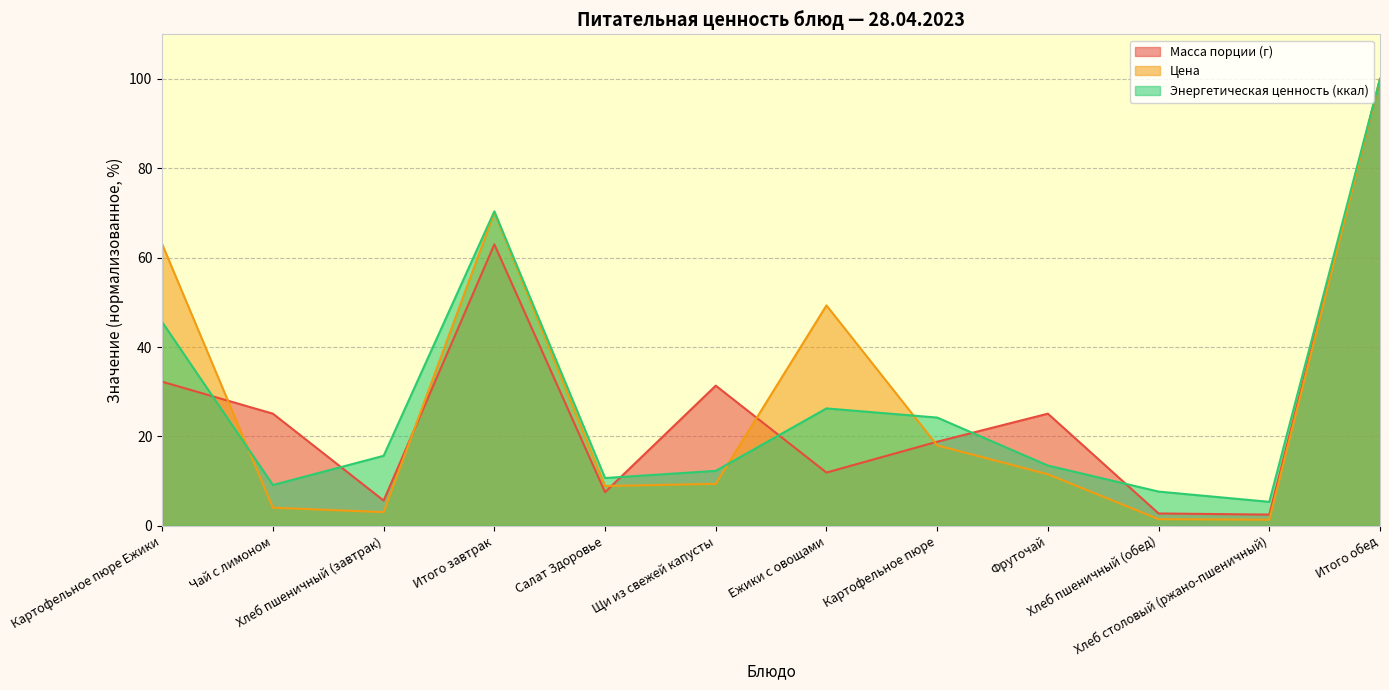

Where does the Цена series first go above 11?

Картофельное пюре Ежики